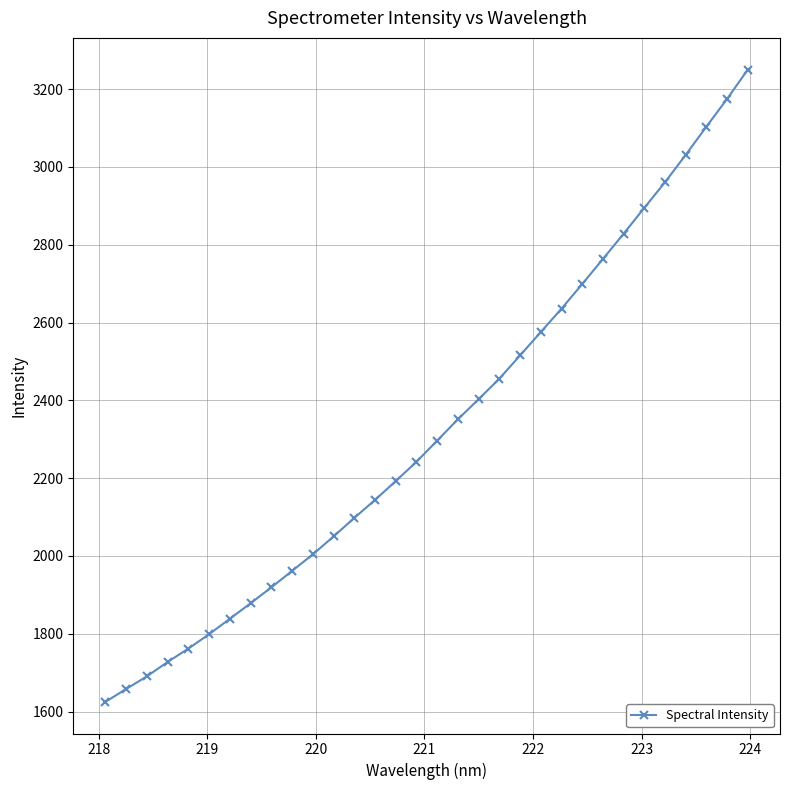

True or false: there are more than 2 points higher than both neighbors.

False